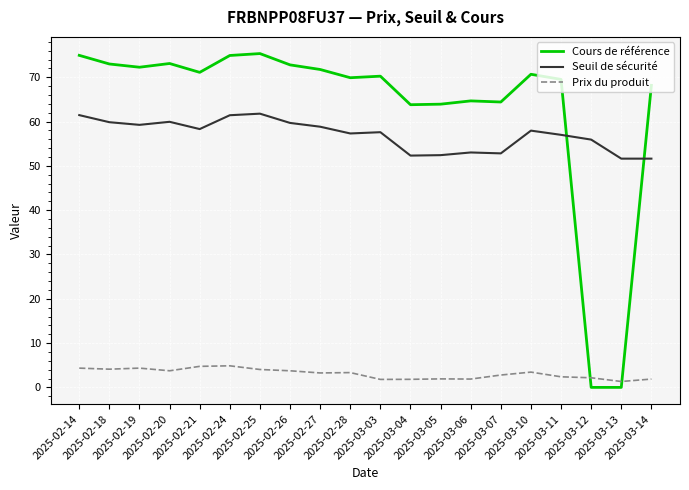

True or false: Cours de référence and Prix du produit cross at least once.

True